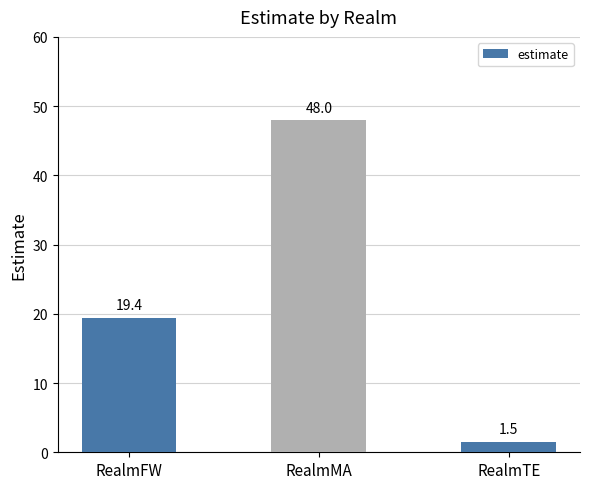

List the labels in order of value, smallest first.

RealmTE, RealmFW, RealmMA